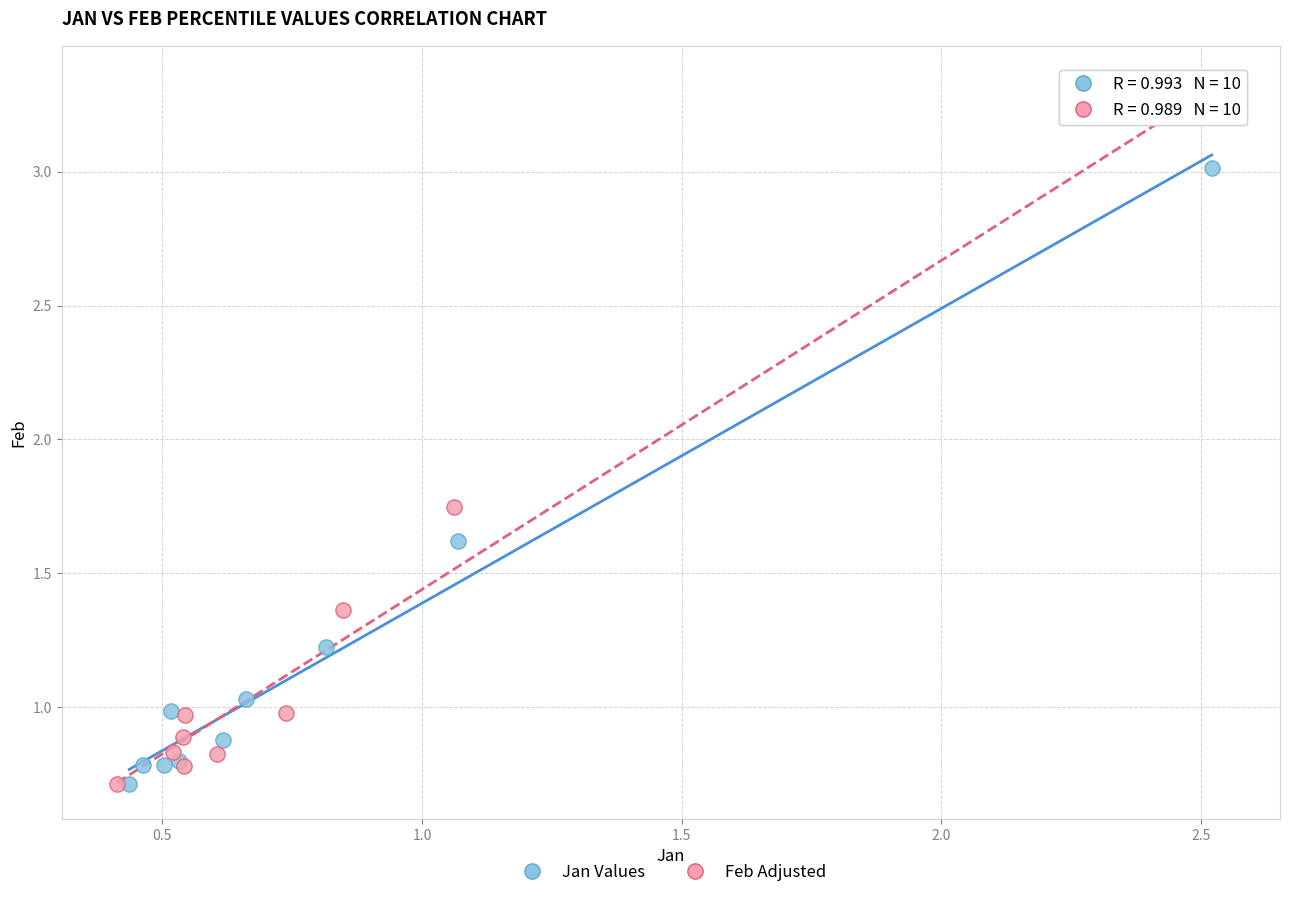

Which series has the widest spread of Y values?

Feb Adjusted